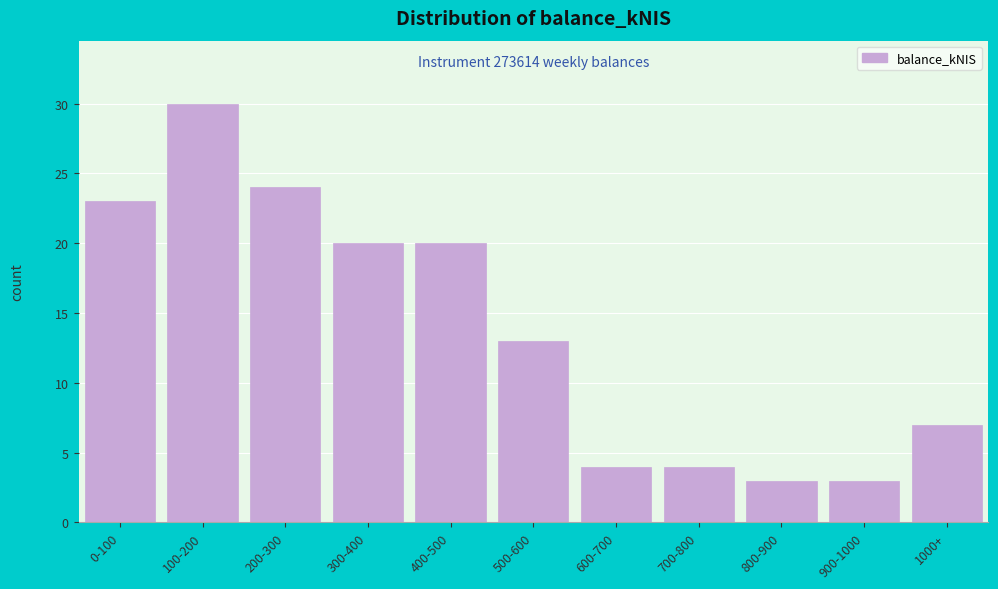

Reading left to right, list all the values displayed in this chart.

0-100=23	100-200=30	200-300=24	300-400=20	400-500=20	500-600=13	600-700=4	700-800=4	800-900=3	900-1000=3	1000+=7